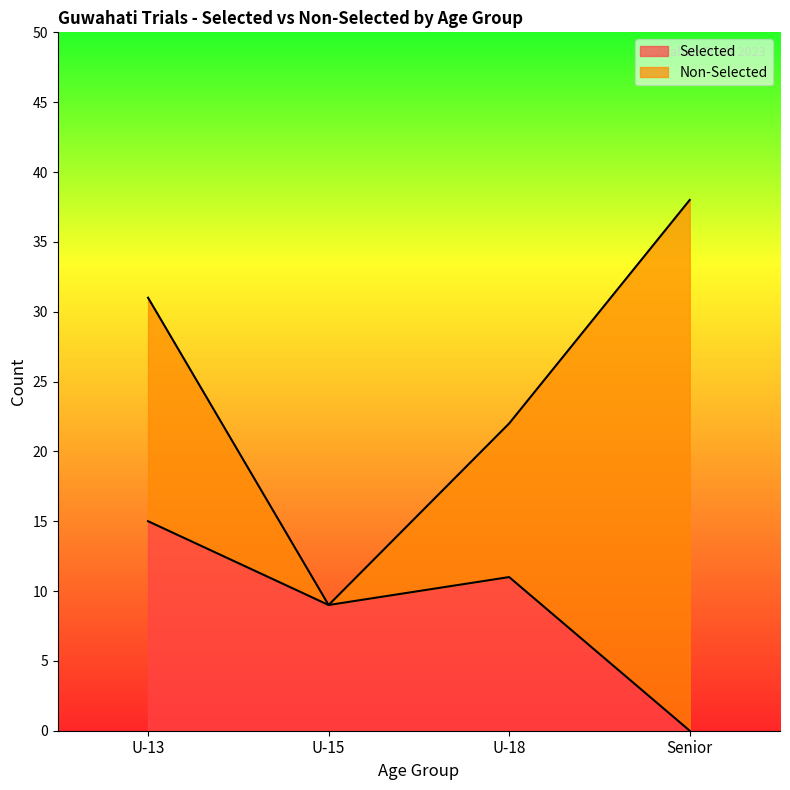

How many categories are shown in the chart?

4